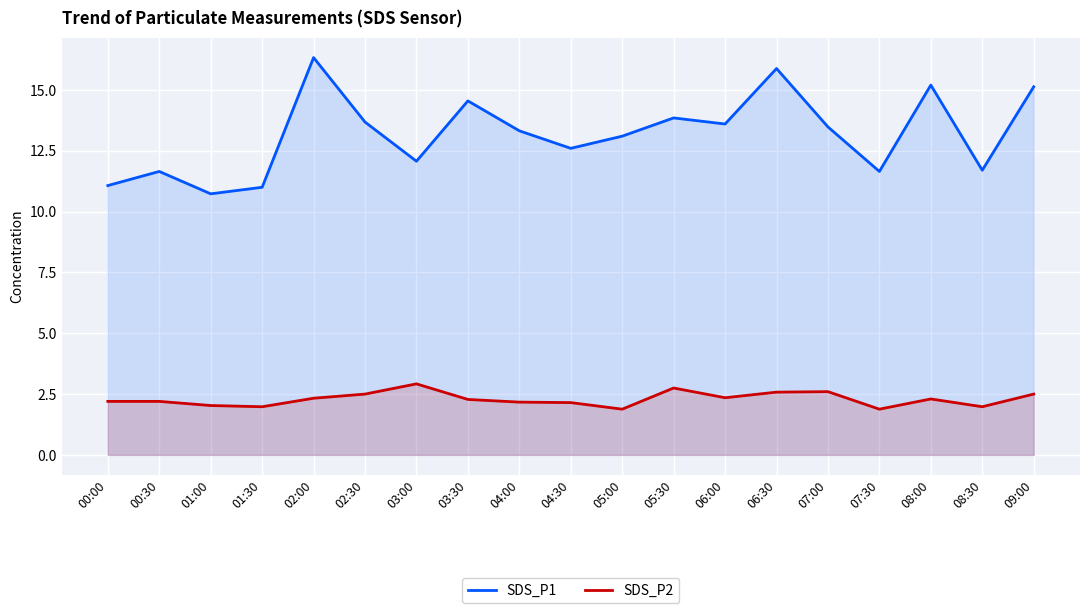

What is the label of the 4th point from the left?

01:30